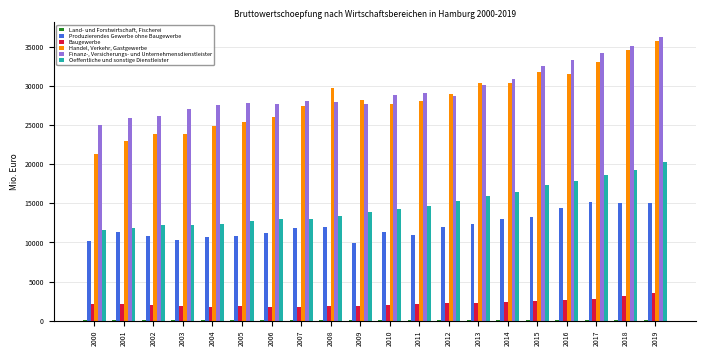

Between 2016 and 2019, which series saw the biggest shift?

Handel, Verkehr, Gastgewerbe